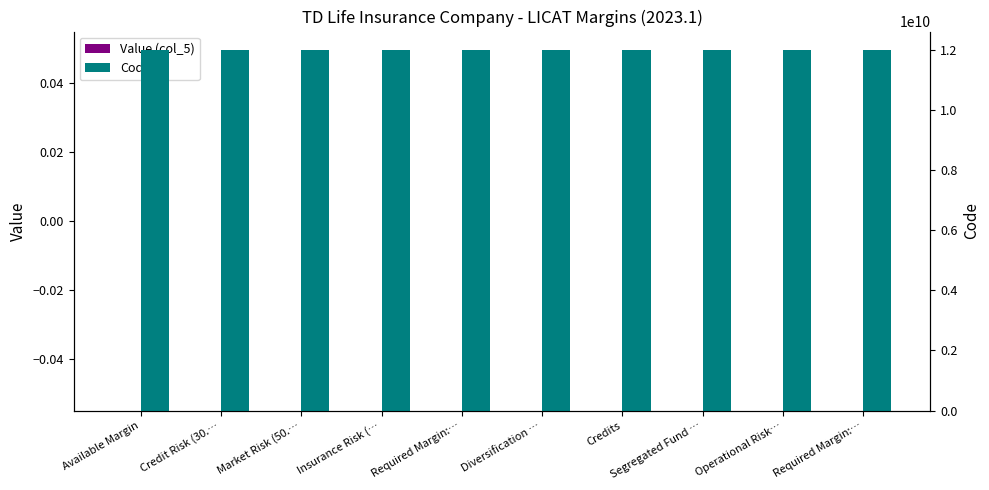

List the series in order of their overall mean, highest first.

Code, Value (col_5)